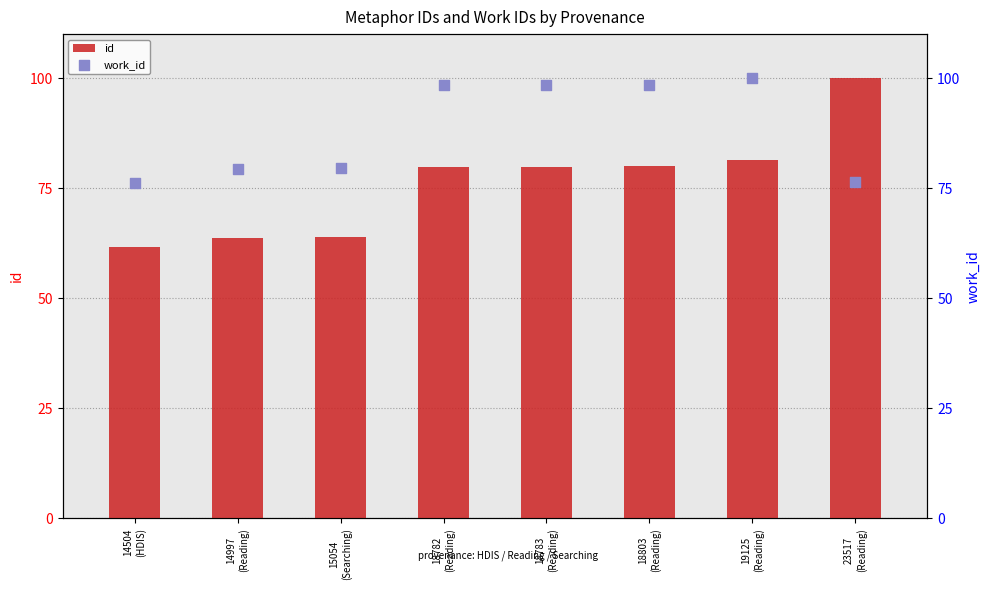

What is the total value across all series at 18803
(Reading)?

178.5